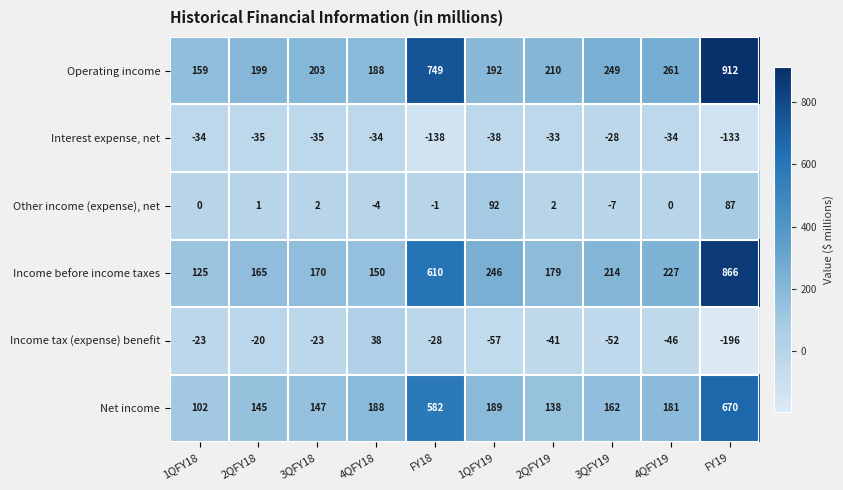

What is the maximum value shown in the chart?

912